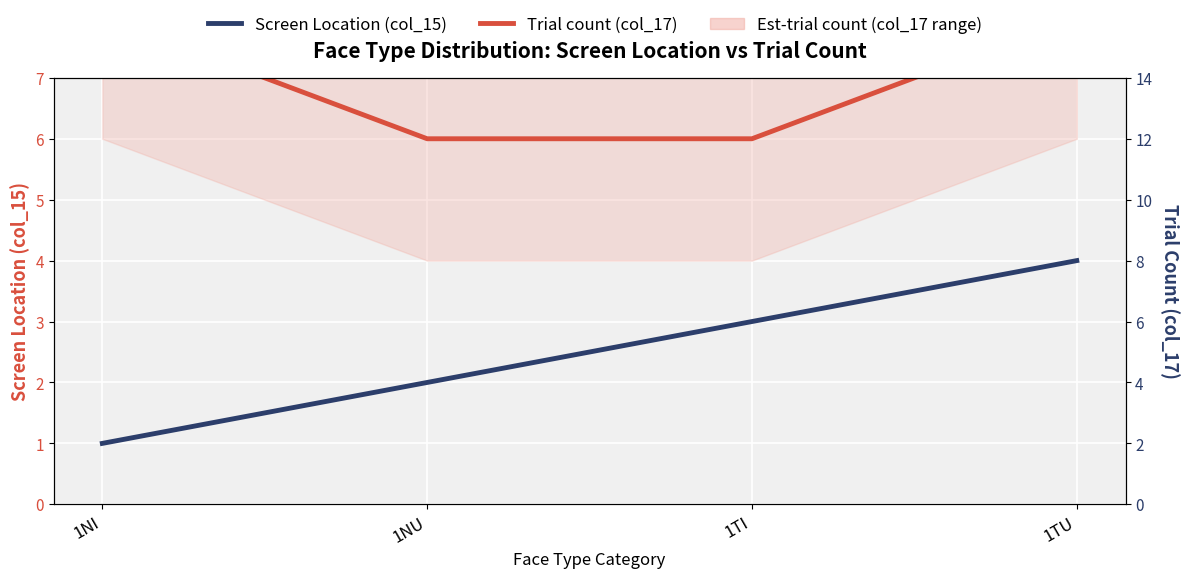

Which category has the highest value in the Trial count (col_17) series?

1NI